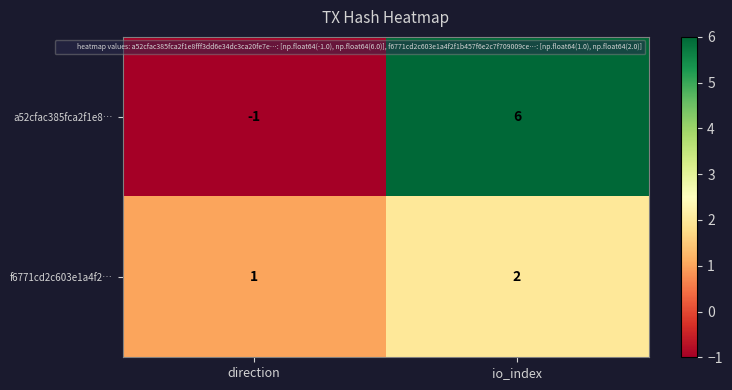

How many series are shown in this chart?

2